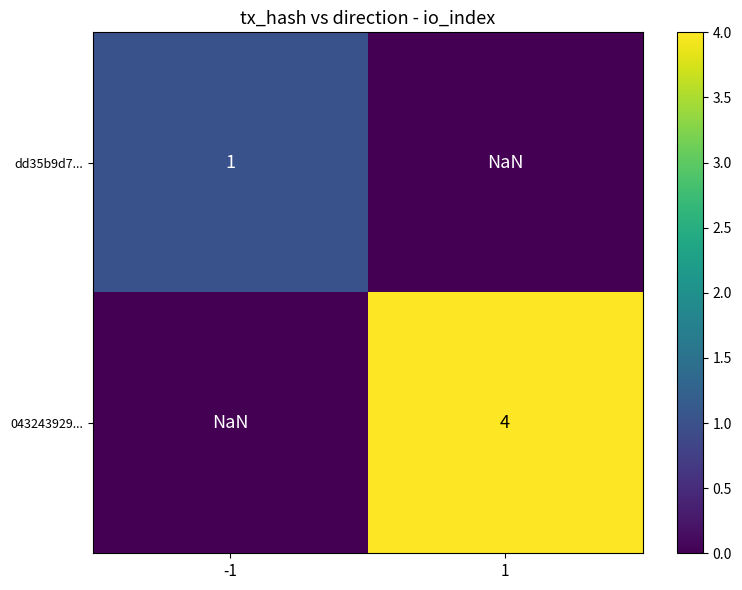

Which category has the highest value across all series?

1